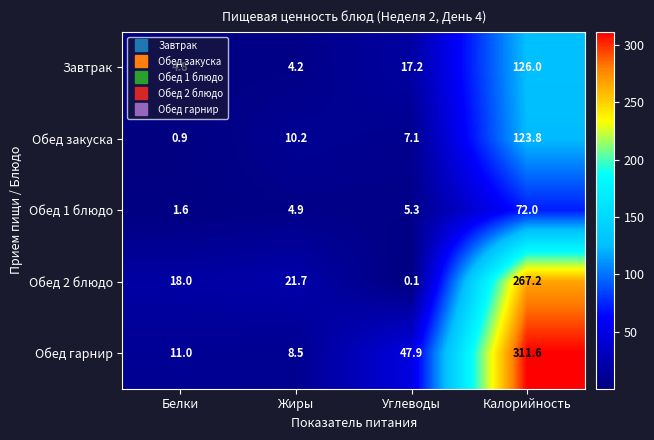

True or false: Обед закуска has a value of 123.8 at Калорийность.

True